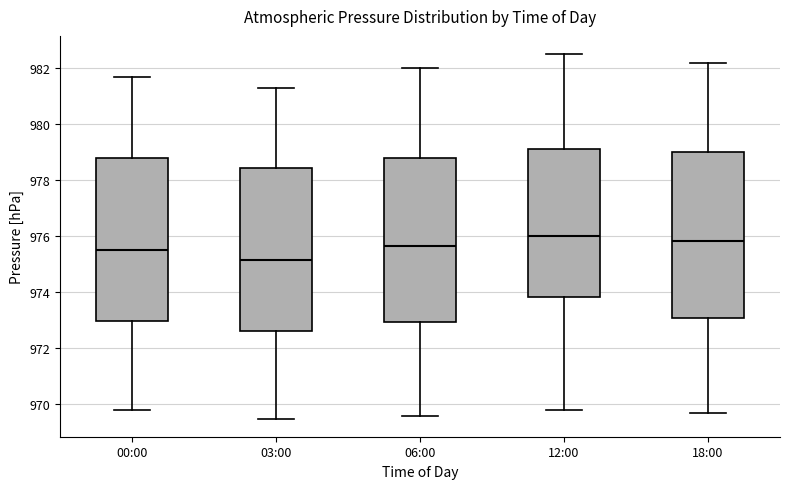

Reading left to right, read every box against the y-axis: the position of its median line, the range the box covers, and the ends of its whiskers. The values are not printed on the chart, so give them approximately, as read against the axis.

00:00: median 975.6, box 973.0 to 978.8, whiskers 969.8 to 981.8
03:00: median 975.2, box 972.6 to 978.4, whiskers 969.6 to 981.4
06:00: median 975.6, box 973.0 to 978.8, whiskers 969.6 to 982.0
12:00: median 976.0, box 973.8 to 979.2, whiskers 969.8 to 982.6
18:00: median 975.8, box 973.0 to 979.0, whiskers 969.8 to 982.2